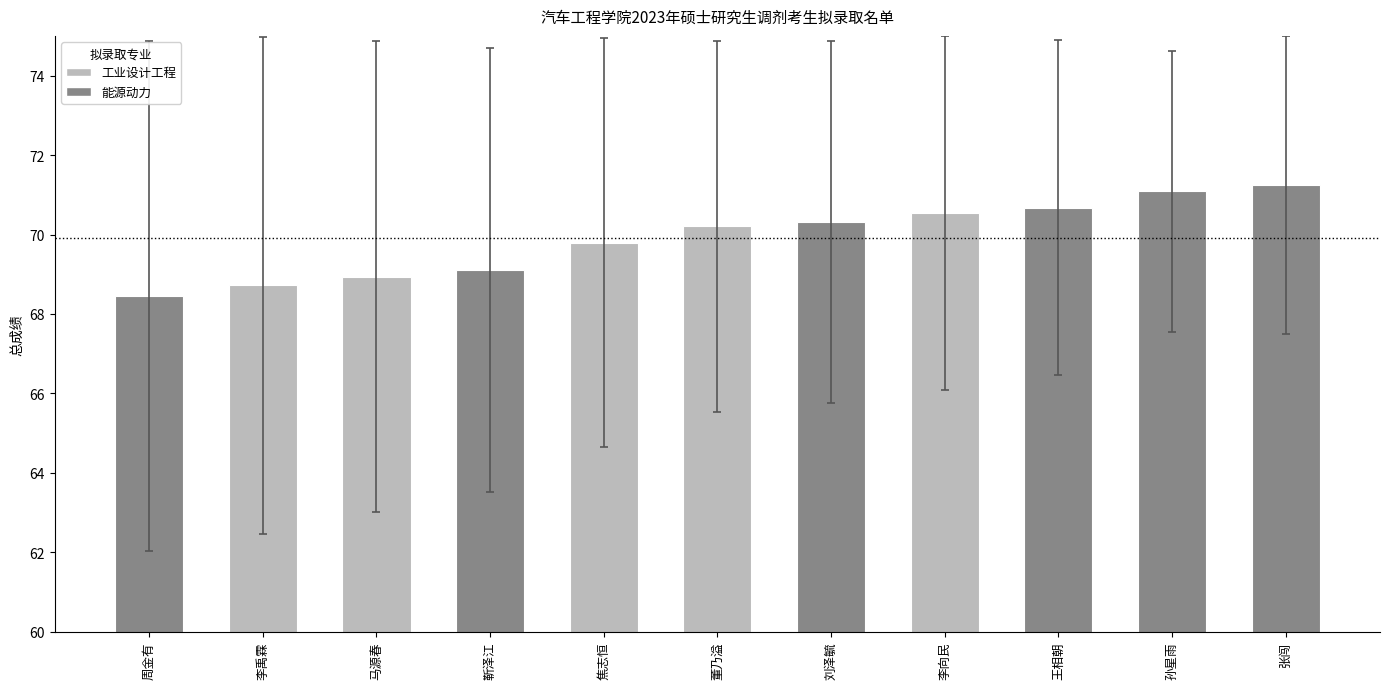

The chart shows a value of 34.9 at 周金有. True or false?

False